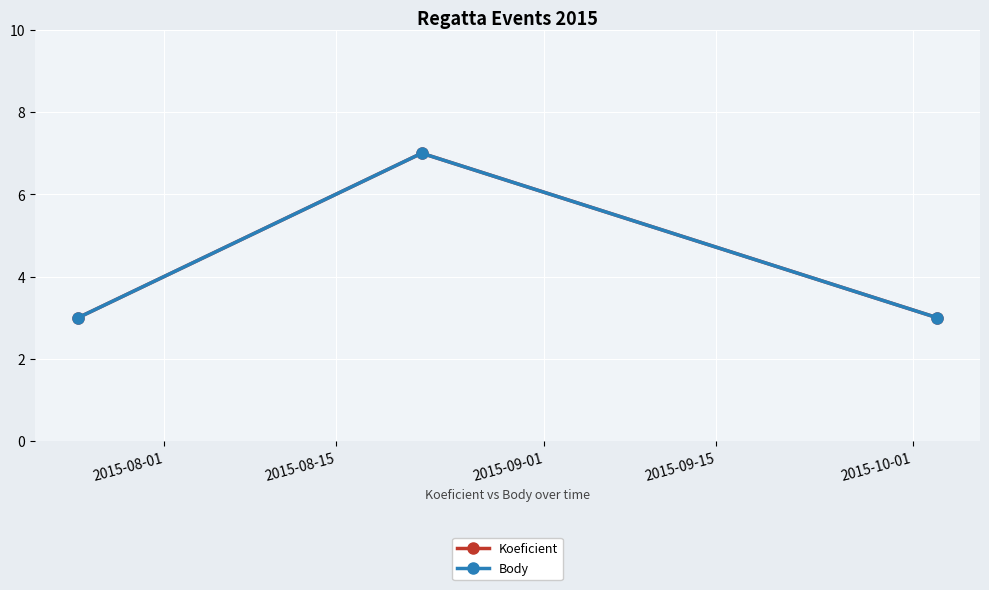

Does the chart have visible grid lines?

Yes